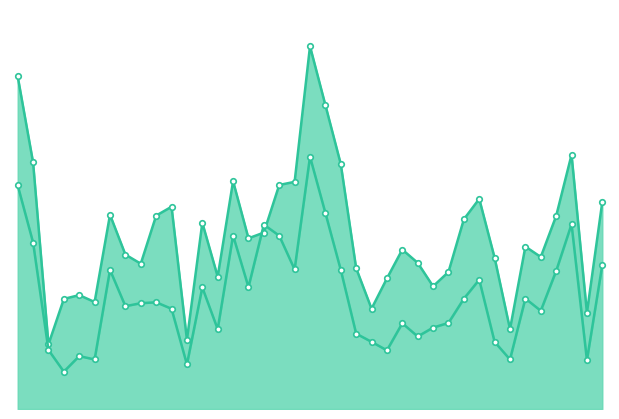

How many times do 2018 Base and 2007 Typ. cross each other?

2